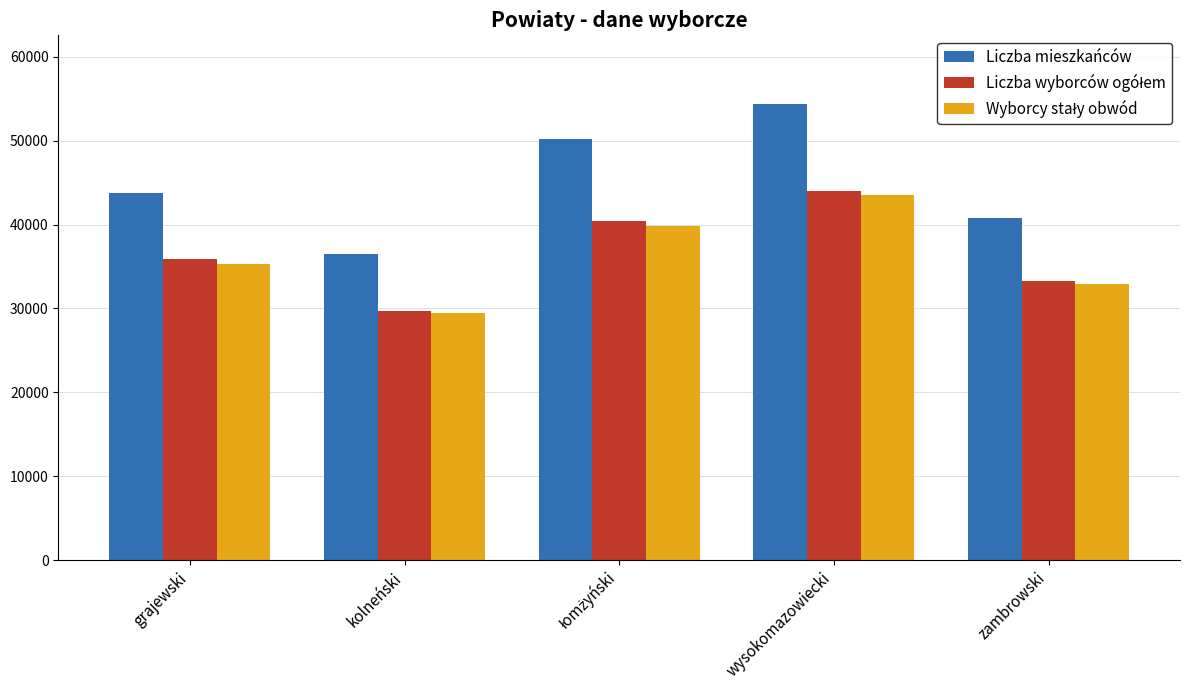

At which category is the sum across all series the highest?

wysokomazowiecki